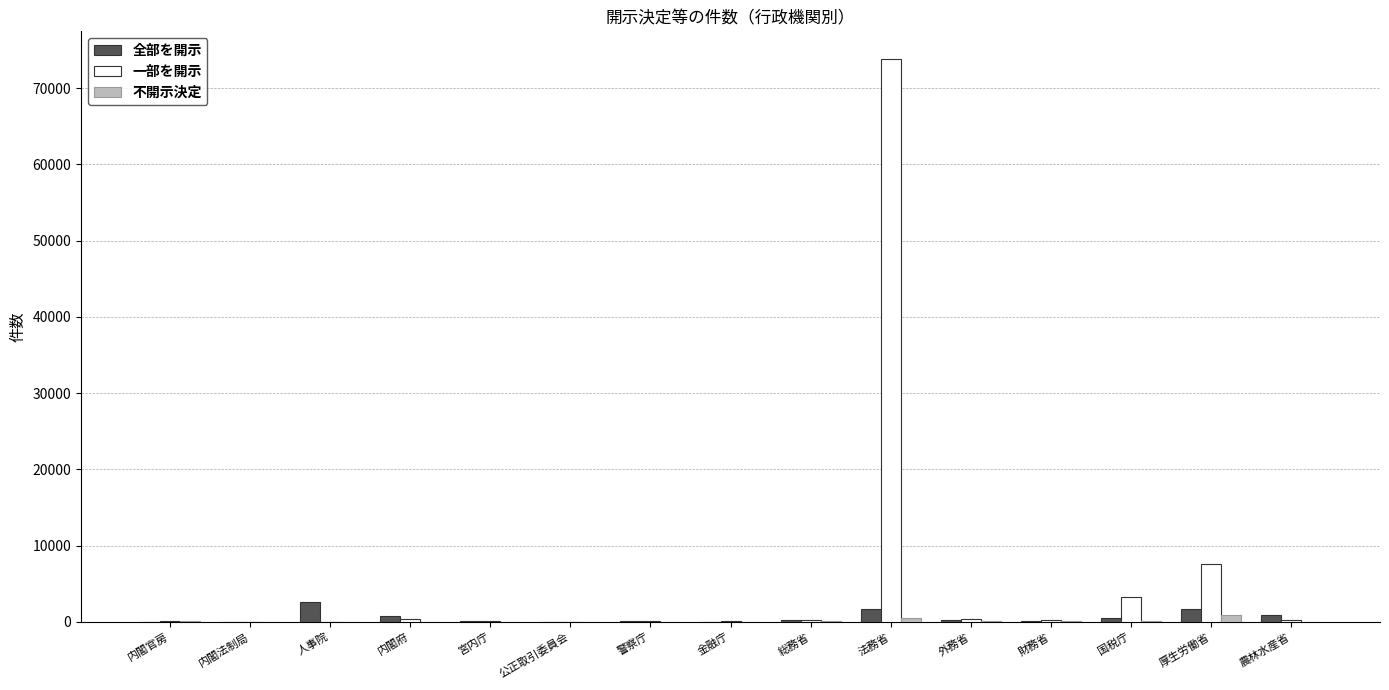

At which category does the chart reach its peak across all series?

法務省